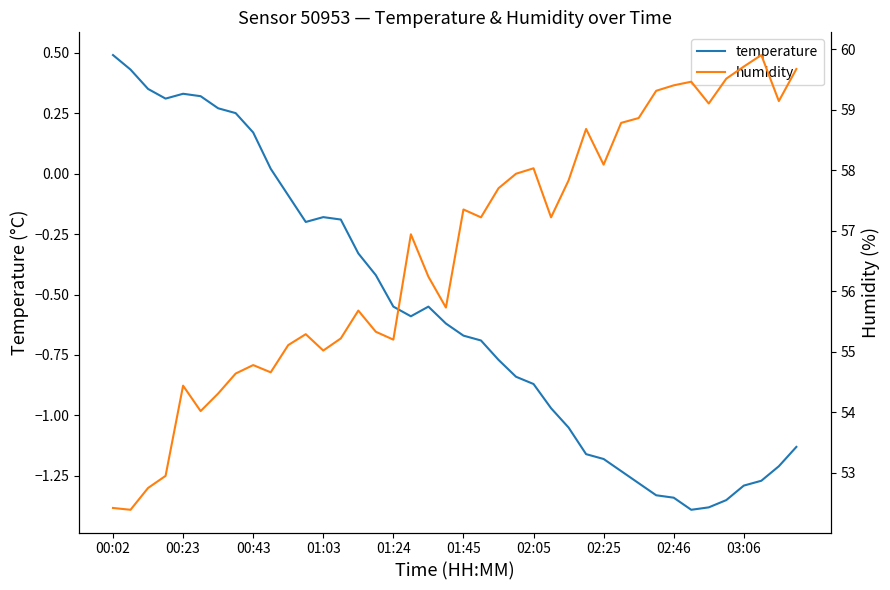

What is the difference between the highest and lowest values at 18?

56.8